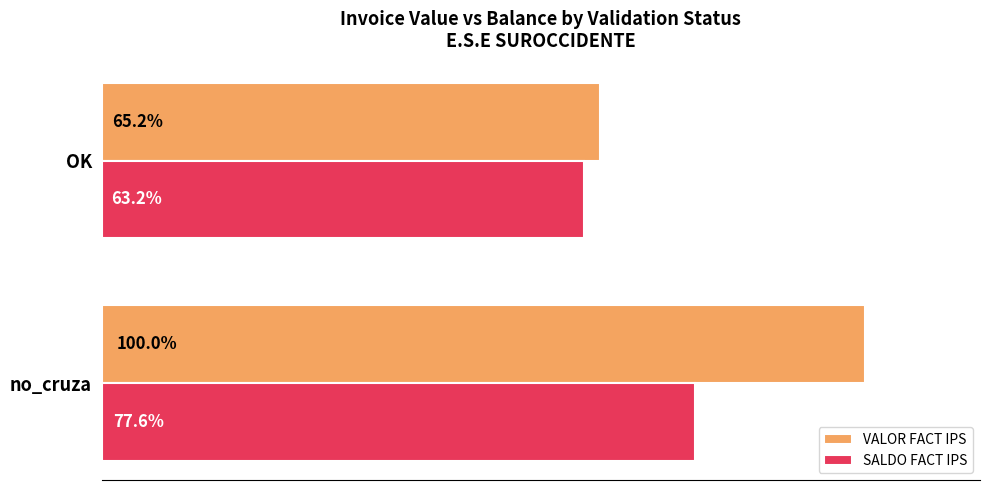

Rank the categories by SALDO FACT IPS value from lowest to highest.

OK, no_cruza